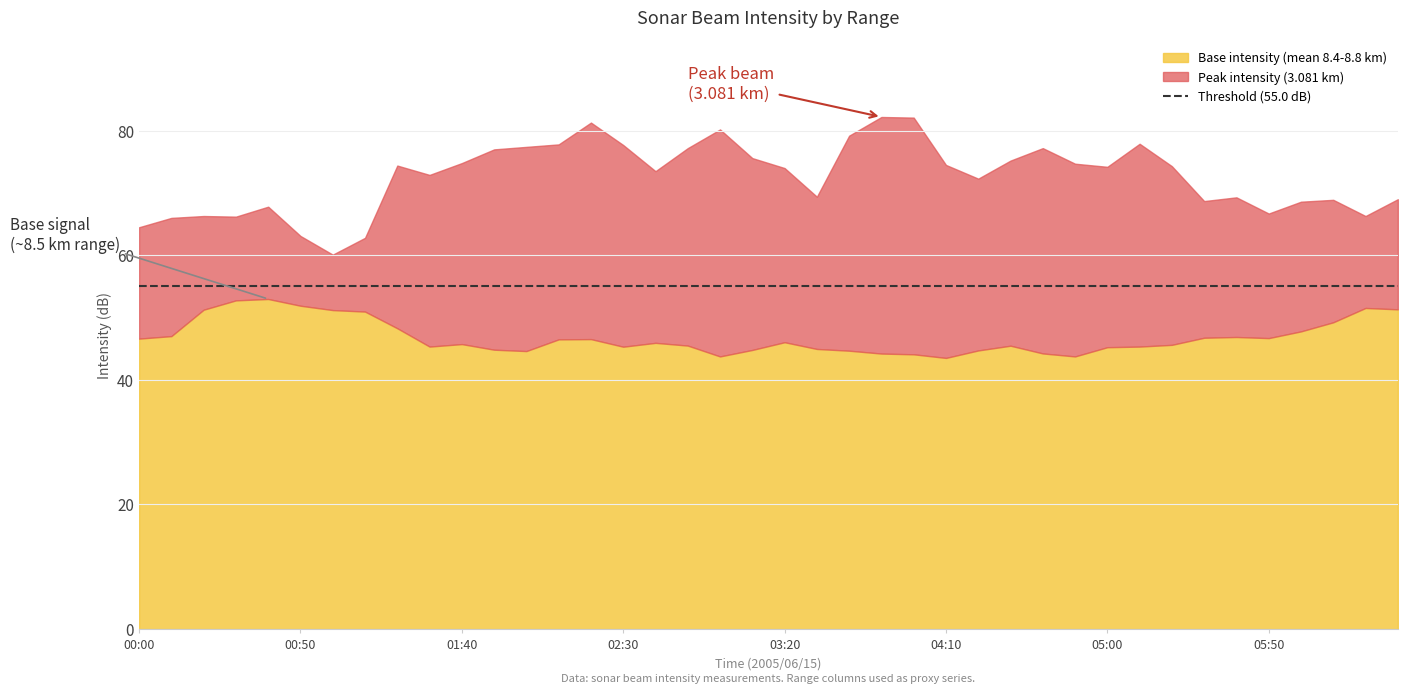

What is the maximum value for Base intensity (mean 8.4-8.8 km)?

53.0